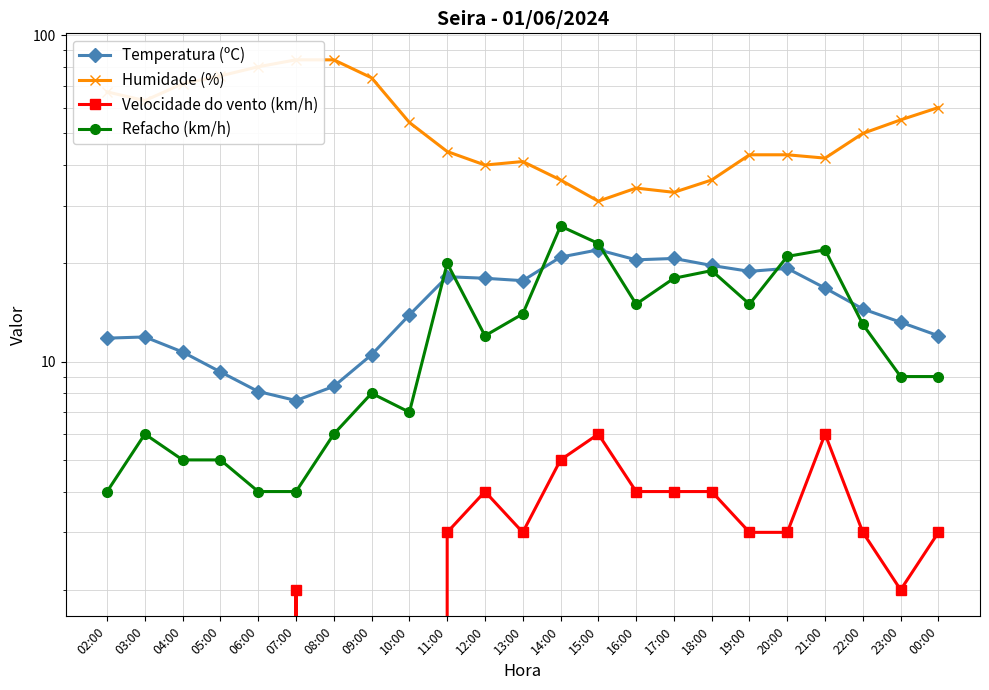

At which label does Humidade (%) first exceed 50?

02:00